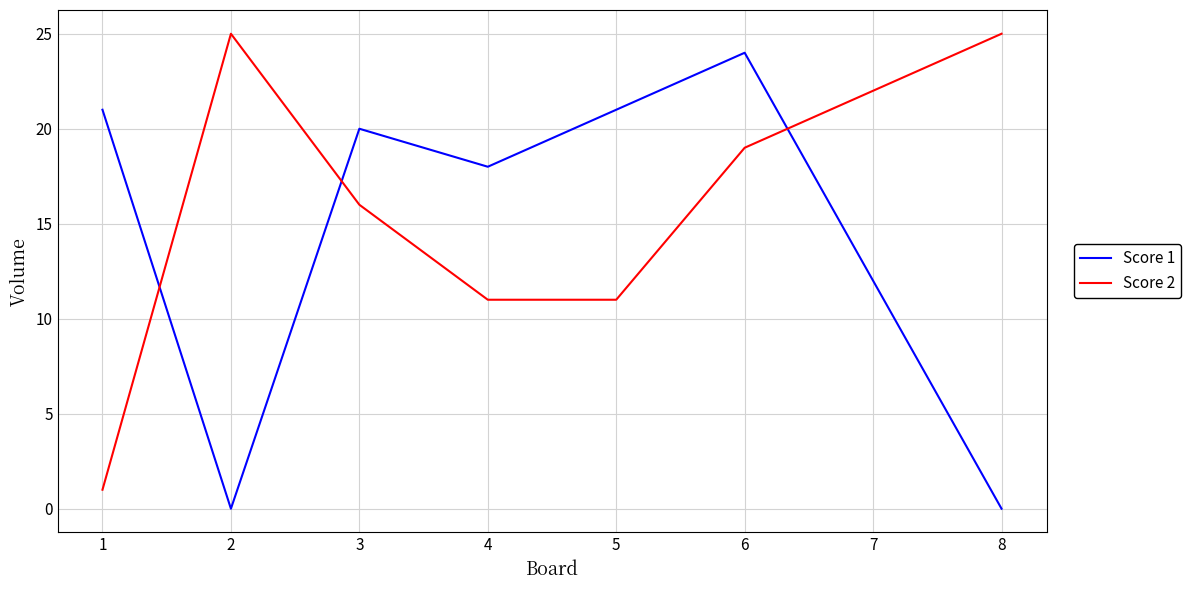

True or false: Score 2 and Score 1 cross at least once.

True